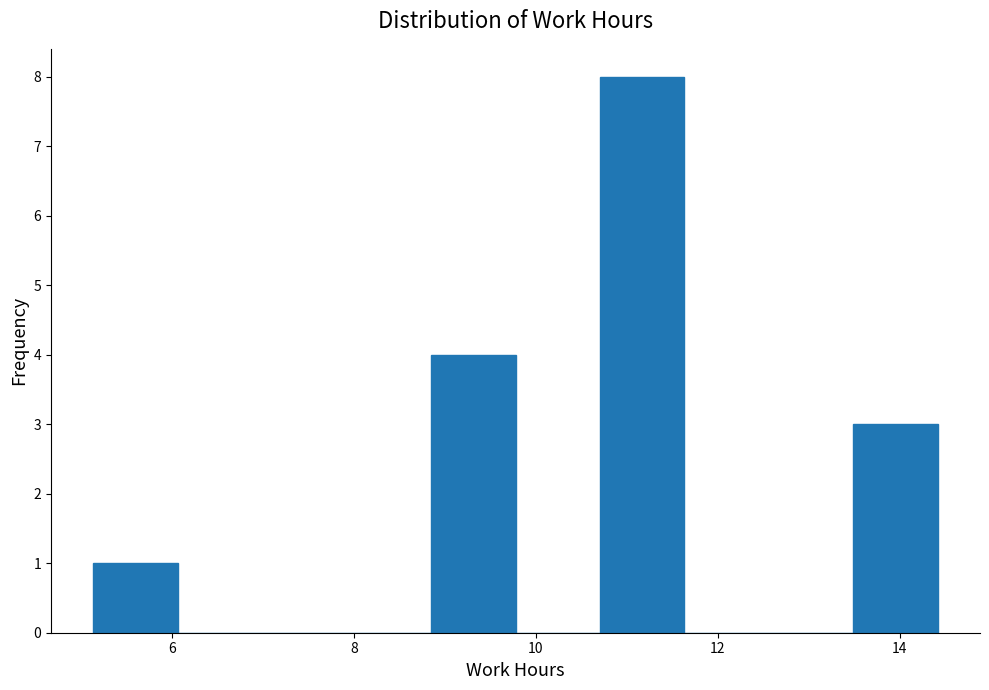

Which range on the x-axis has the tallest bar?

10.8 to 11.6